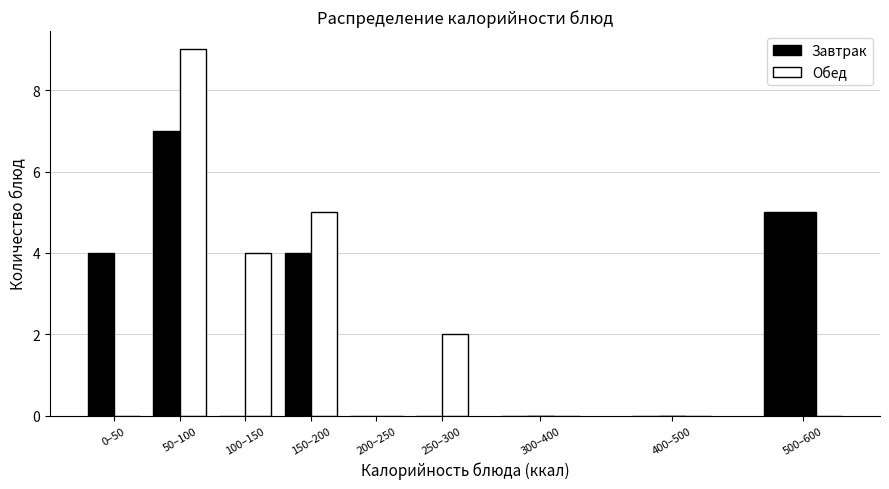

Reading right to left, list all the values displayed in this chart.

Завтрак: 500–600=5	400–500=0	300–400=0	250–300=0	200–250=0	150–200=4	100–150=0	50–100=7	0–50=4
Обед: 500–600=0	400–500=0	300–400=0	250–300=2	200–250=0	150–200=5	100–150=4	50–100=9	0–50=0